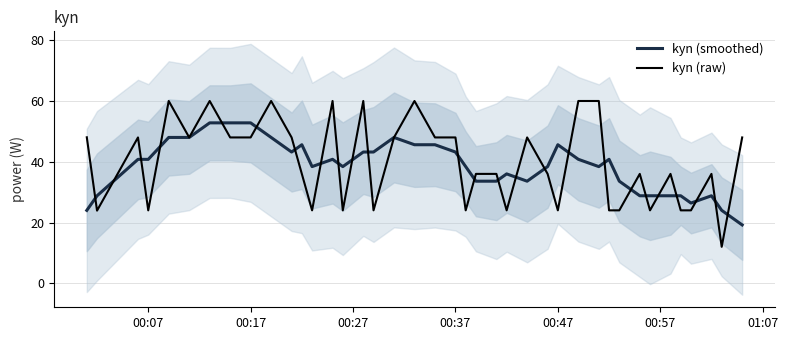

True or false: kyn (raw) and kyn (smoothed) cross at least once.

True